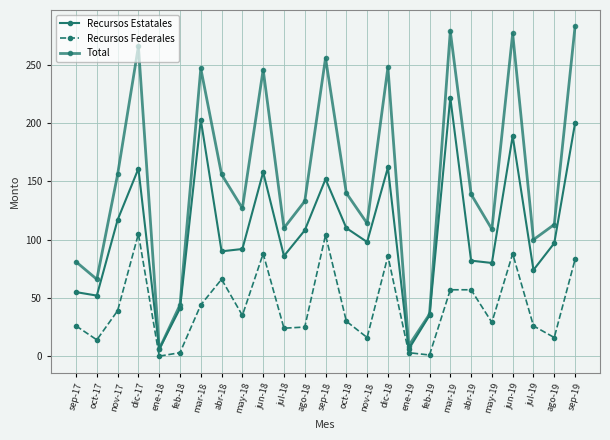

Between oct-17 and jun-19, which series saw the biggest shift?

Total